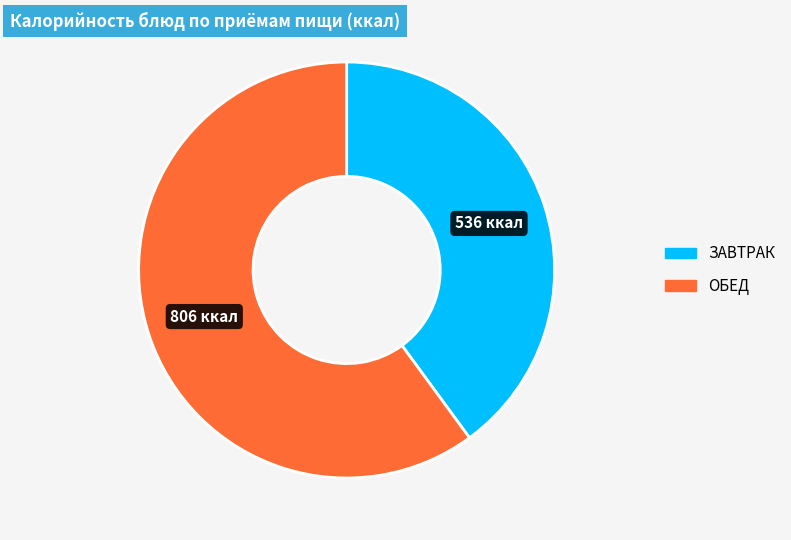

Is there a majority slice in this chart?

Yes